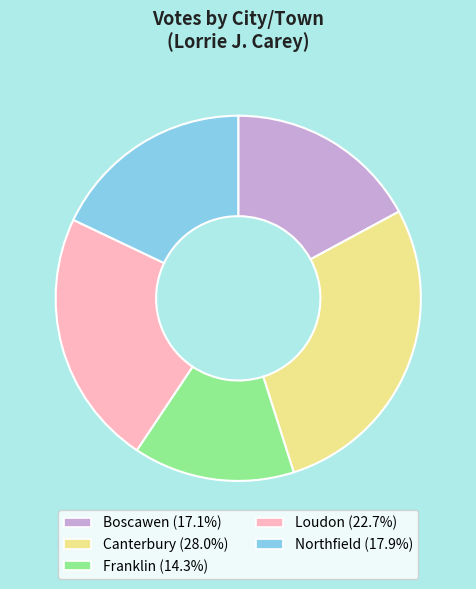

What is the ratio of the value at Franklin (14.3%) to the value at Loudon (22.7%)?

0.6